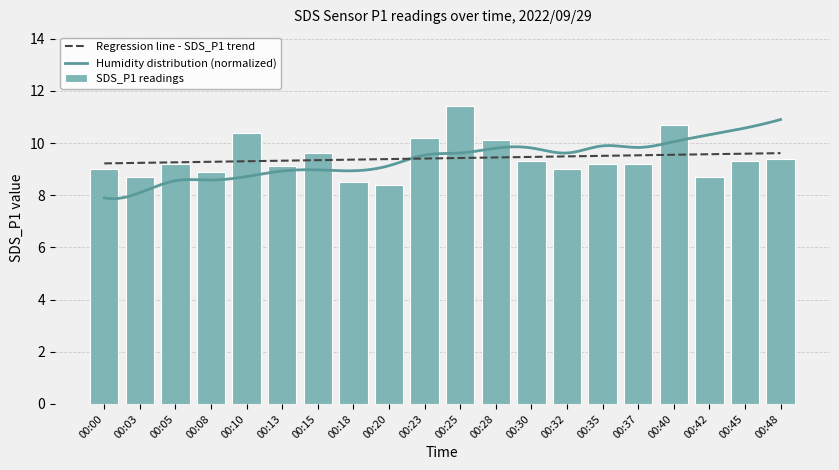

Reading right to left, list all the values displayed in this chart.

00:48=9.4	00:45=9.3	00:42=8.7	00:40=10.7	00:37=9.2	00:35=9.2	00:32=9.0	00:30=9.3	00:28=10.1	00:25=11.4	00:23=10.2	00:20=8.4	00:18=8.5	00:15=9.6	00:13=9.1	00:10=10.4	00:08=8.9	00:05=9.2	00:03=8.7	00:00=9.0